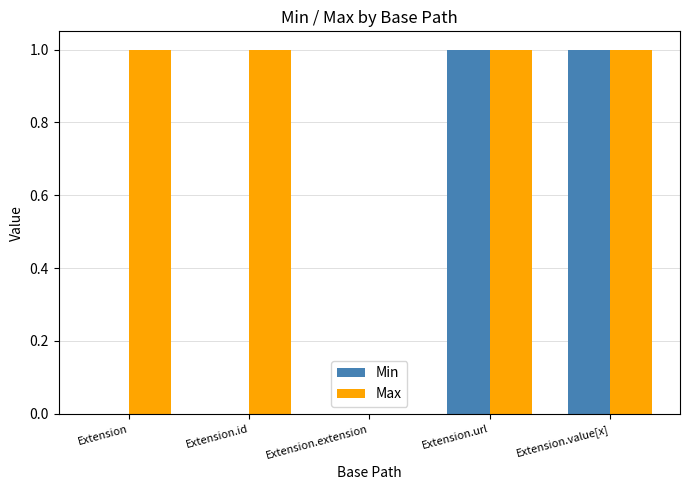

How many groups of bars are there?

5